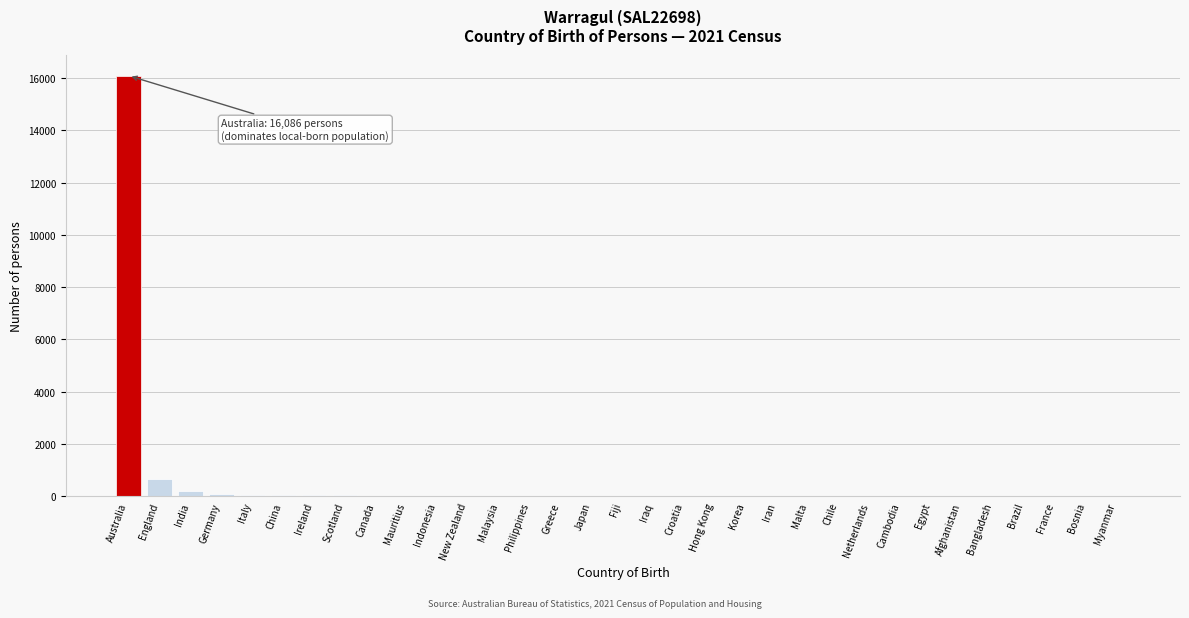

Which label corresponds to the largest value in the chart?

Australia